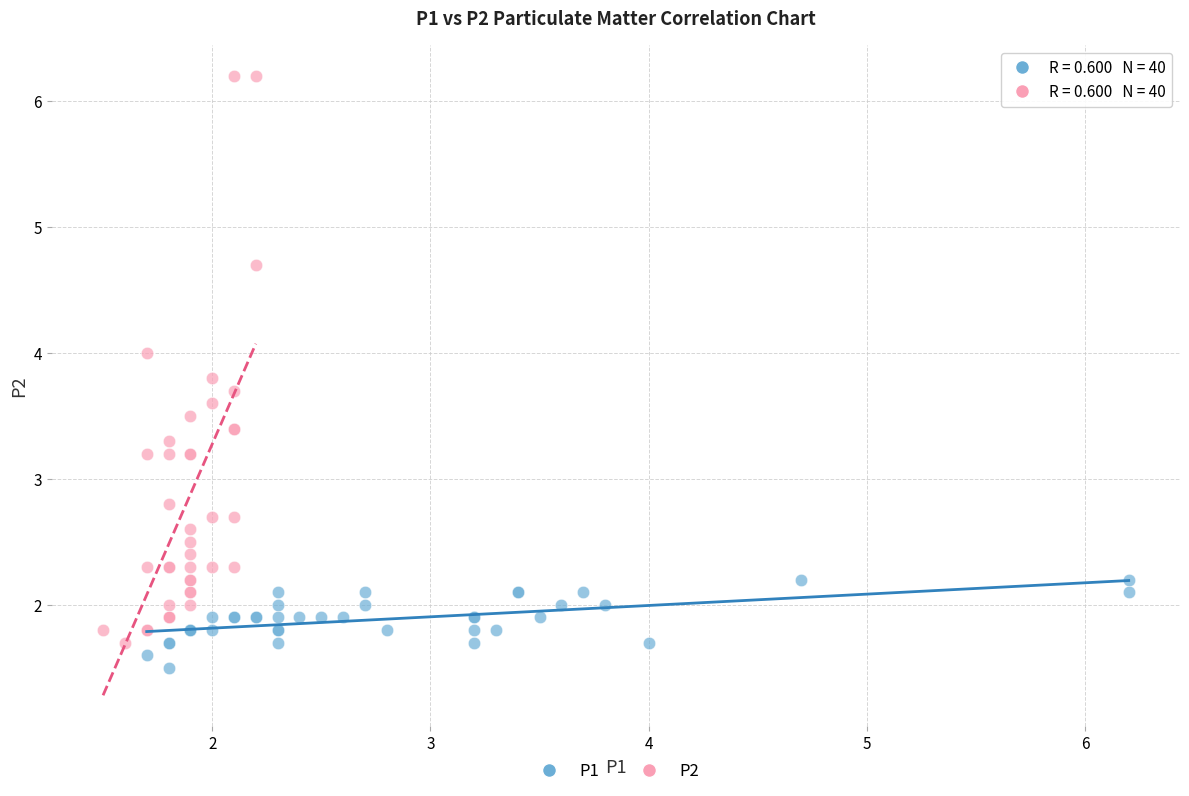

What are all the series names shown in the legend?

P1, P2